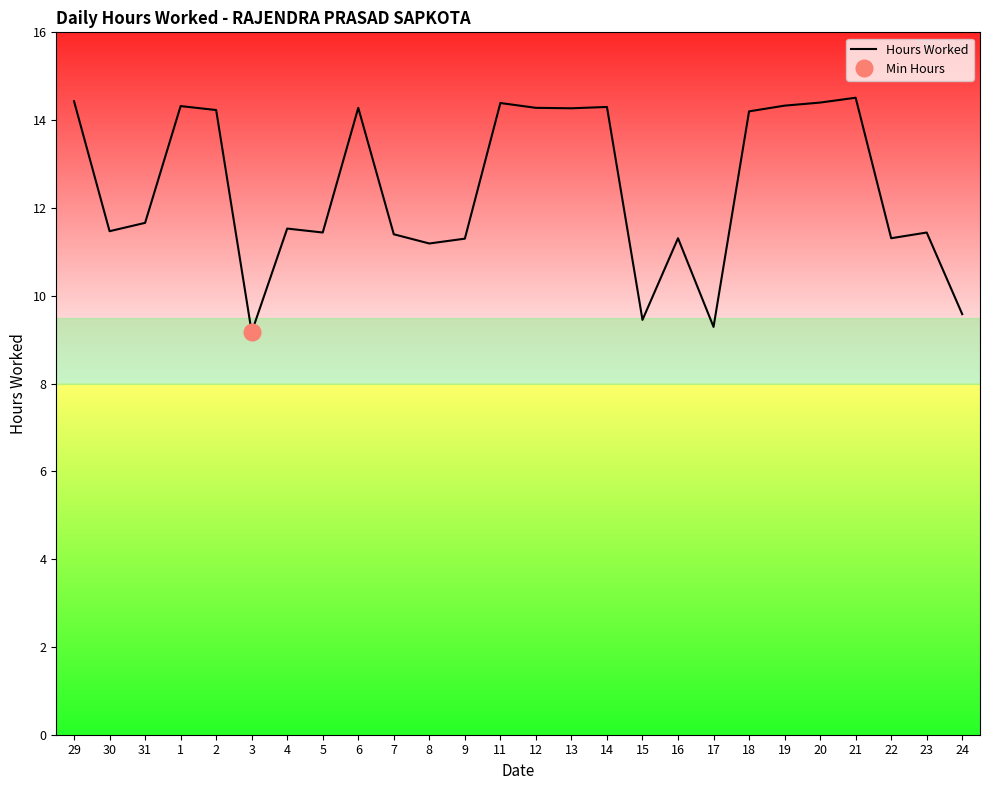

How many interior local peaks (higher than both neighbors) does the data have?

8